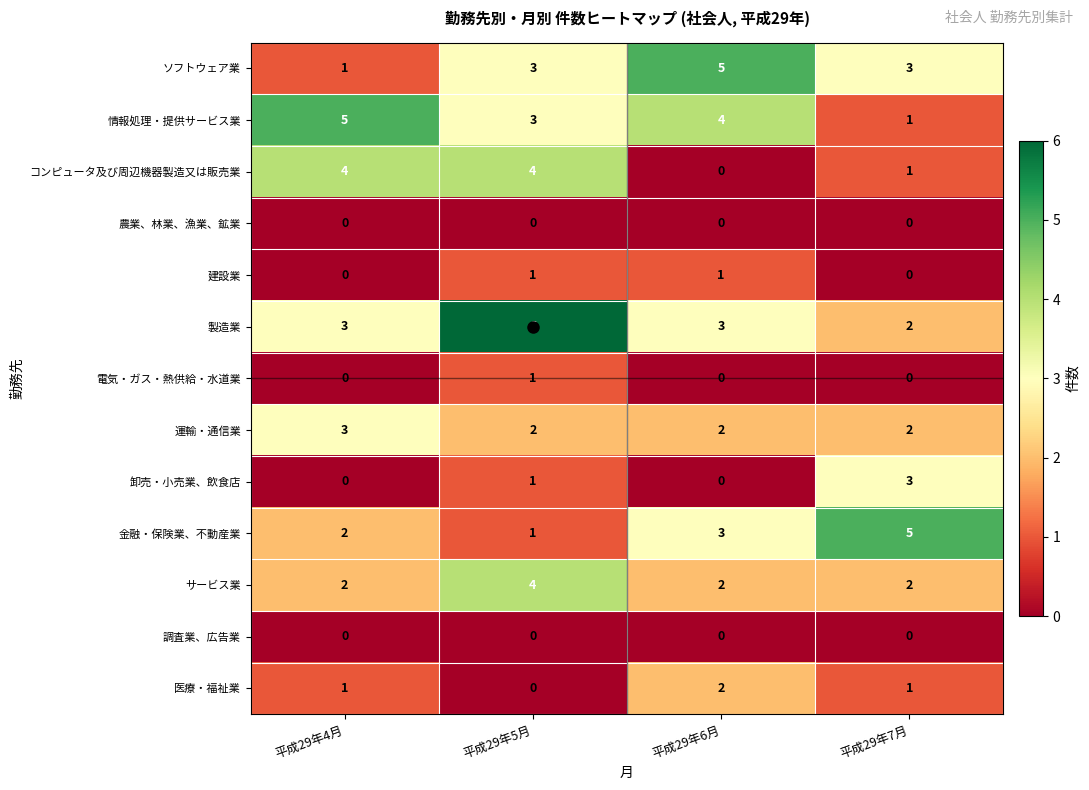

At which category is the sum across all series the highest?

平成29年5月